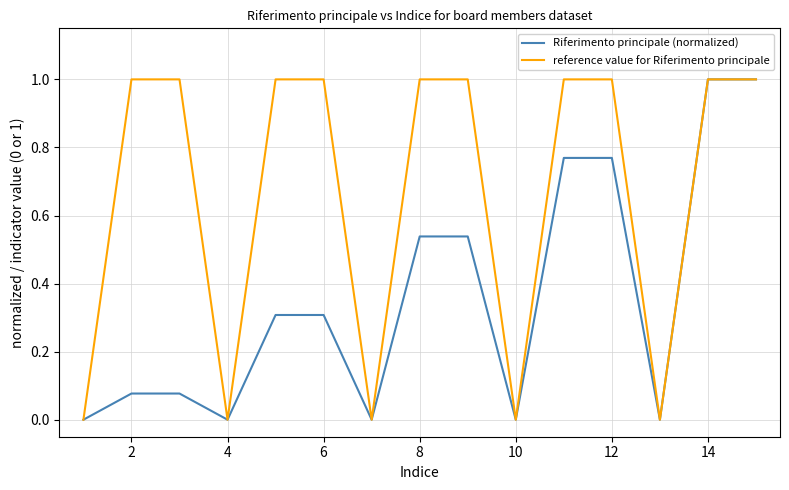

Which series has the largest total across all categories?

reference value for Riferimento principale